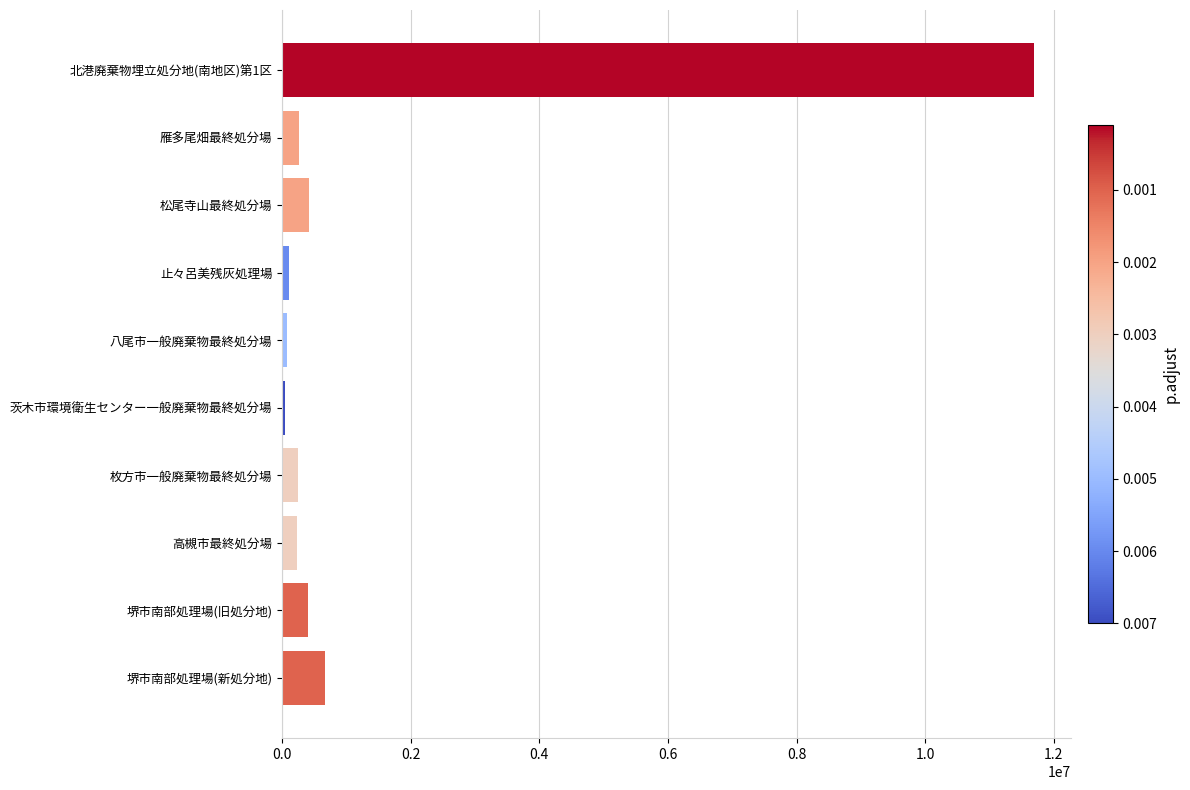

What is the ratio of the value at 雁多尾畑最終処分場 to the value at 堺市南部処理場(新処分地)?

0.4